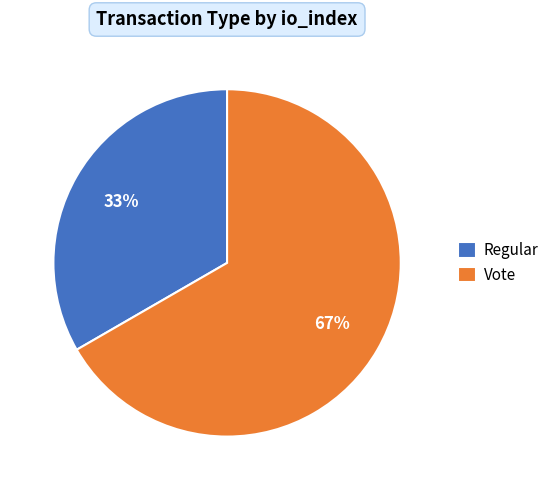

Combined, do Regular and Vote account for over 50%?

Yes